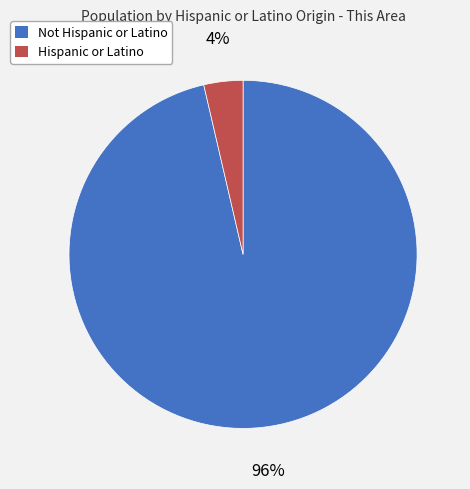

Is there a majority slice in this chart?

Yes